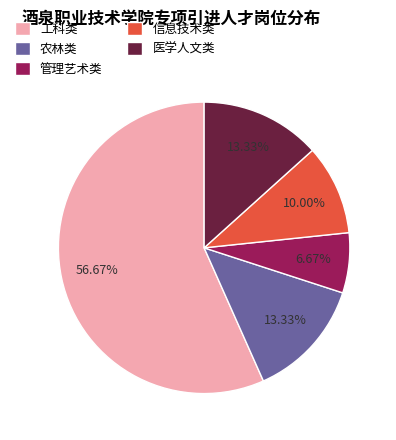

Is the sum of 工科类 and 信息技术类 greater than half?

Yes